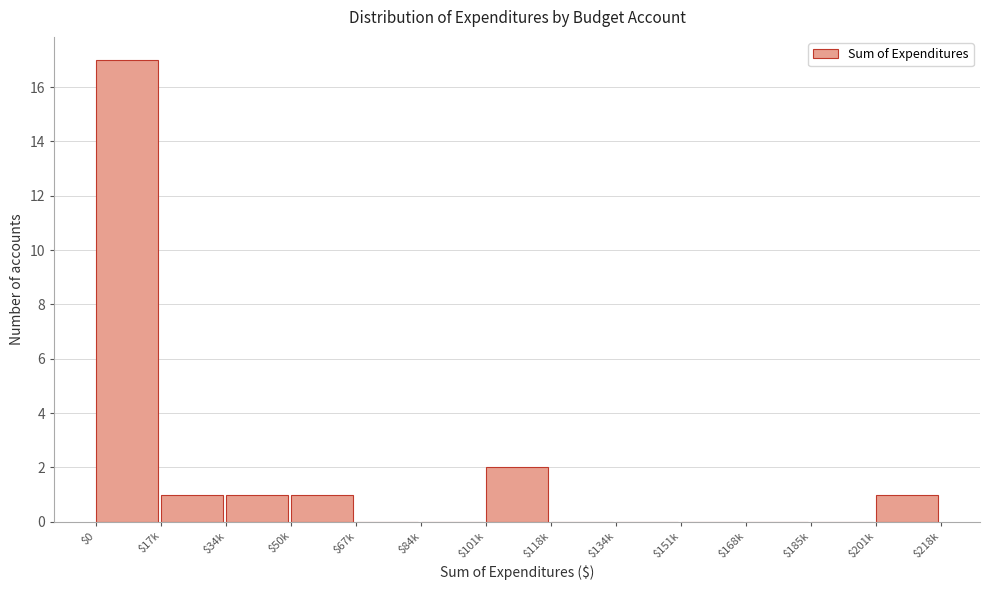

Where is the data nearest to the value 8?

$101k